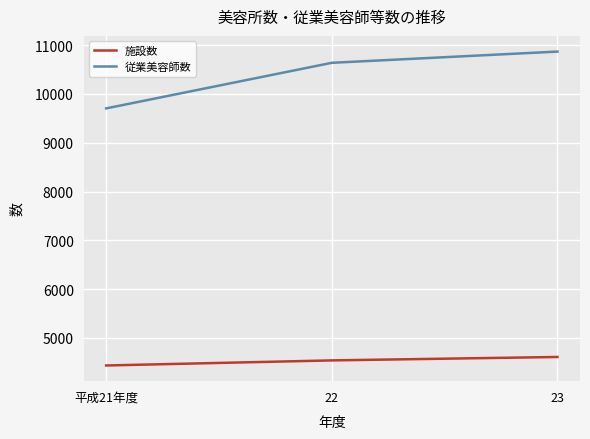

What value does the 従業美容師数 series have at 平成21年度, to the nearest 100?

9700